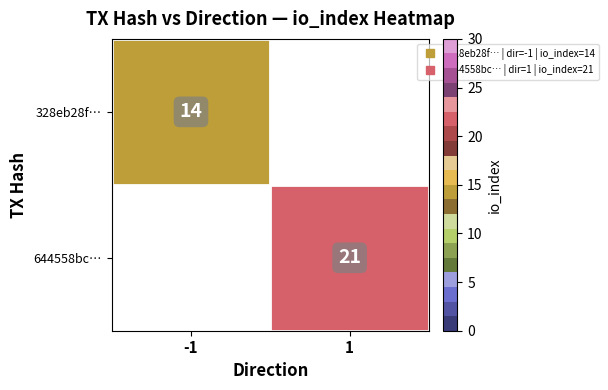

At which label does 328eb28f… reach its peak?

-1